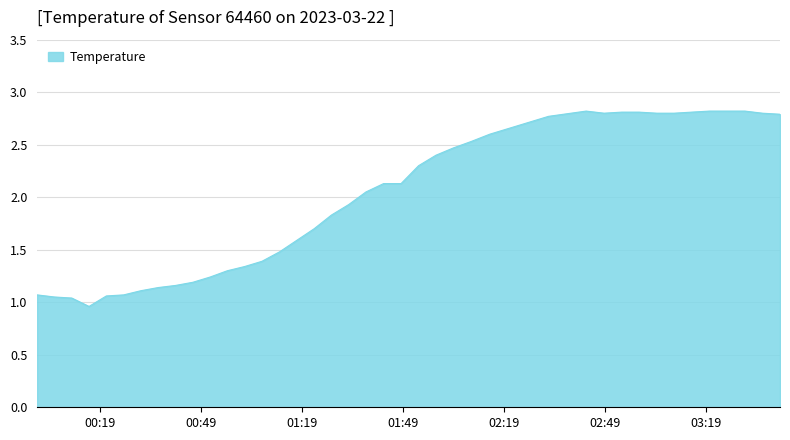

What is the greatest value displayed?

2.8